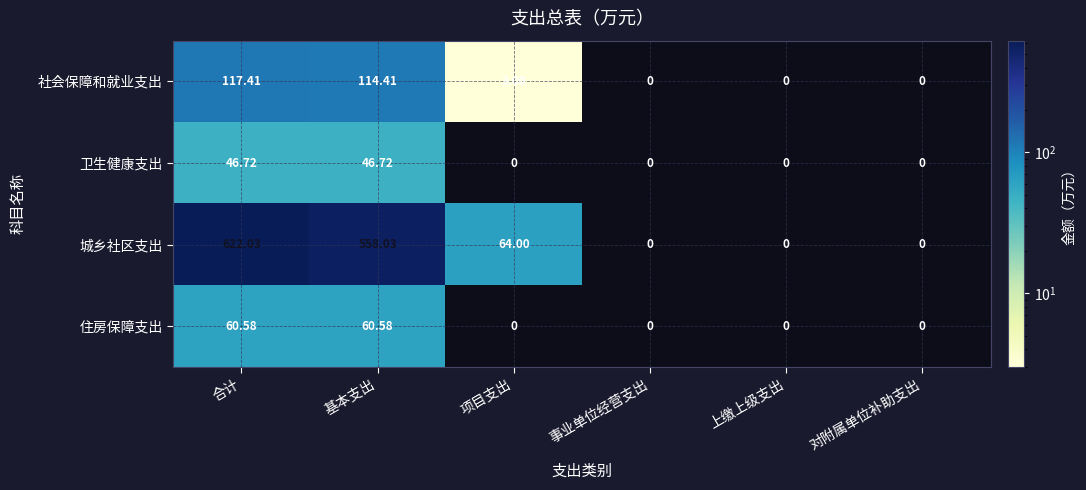

At which category does the chart reach its peak across all series?

合计